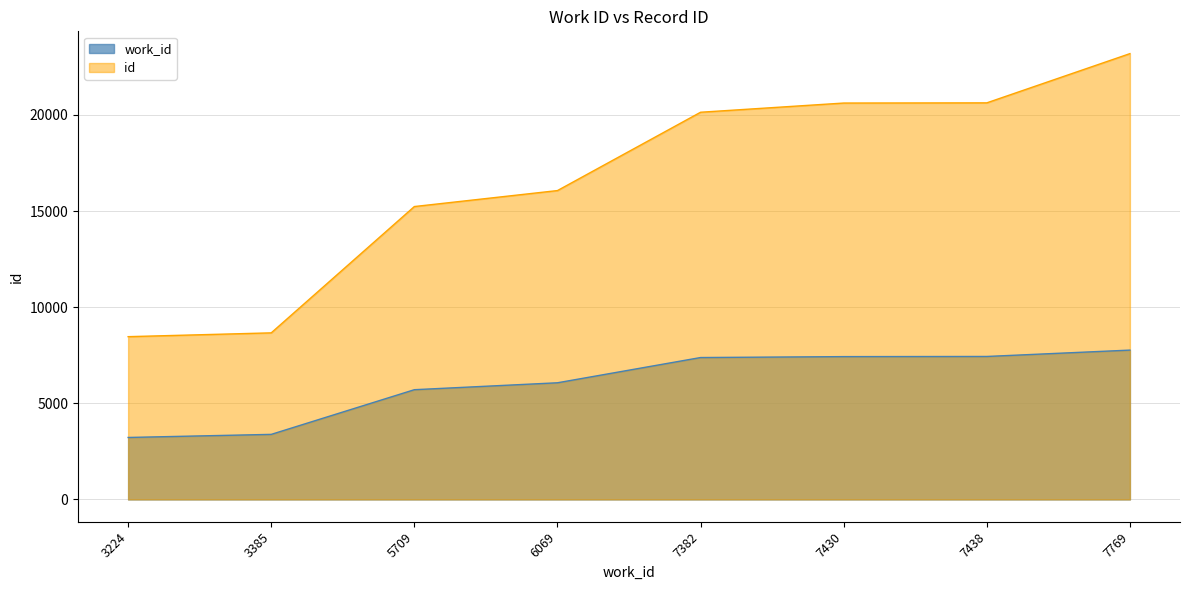

True or false: work_id has more than 2 interior local peaks.

False